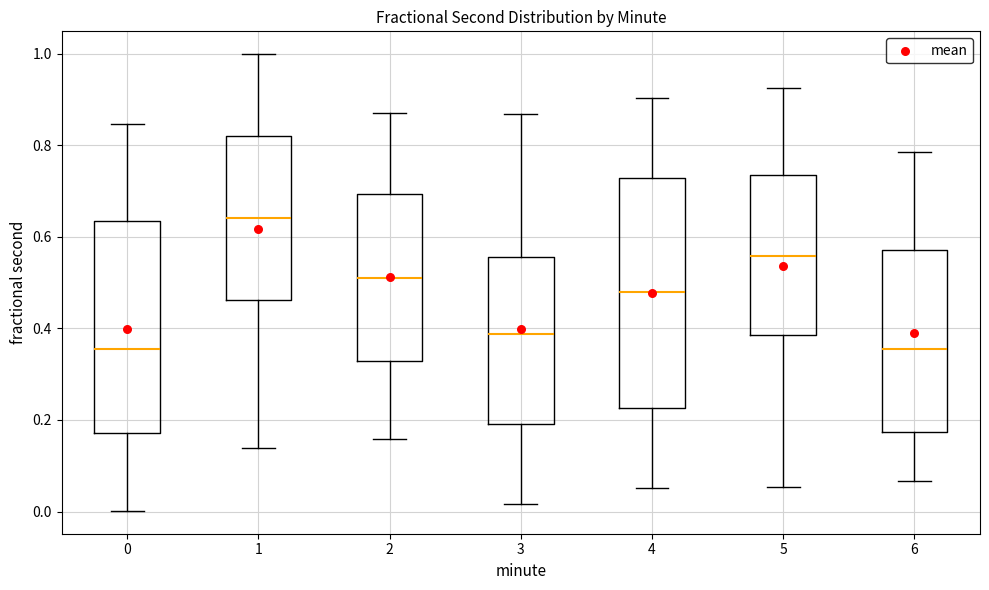

Which box has the highest median line?

1